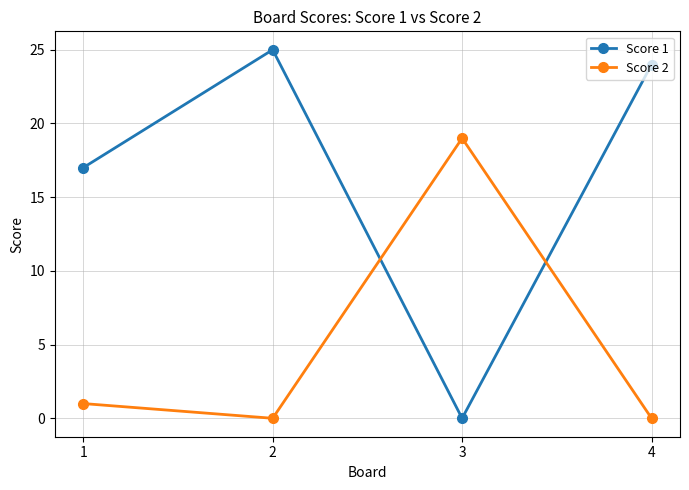

Where is Score 2 nearest to the value 9?

1